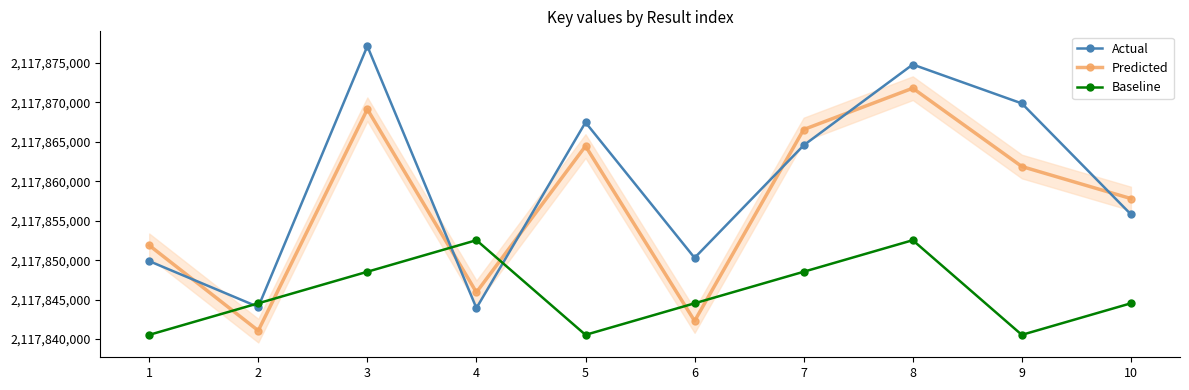

Reading right to left, what are all the values shown in this chart?

Actual: 10=2117855809	9=2117869871	8=2117874801	7=2117864560	6=2117850295	5=2117867464	4=2117843924	3=2117877130	2=2117844070	1=2117849883
Predicted: 10=2117857809	9=2117861871	8=2117871801	7=2117866560	6=2117842295	5=2117864464	4=2117845924	3=2117869130	2=2117841070	1=2117851883
Baseline: 10=2117844534	9=2117840534	8=2117852534	7=2117848534	6=2117844534	5=2117840534	4=2117852534	3=2117848534	2=2117844534	1=2117840534